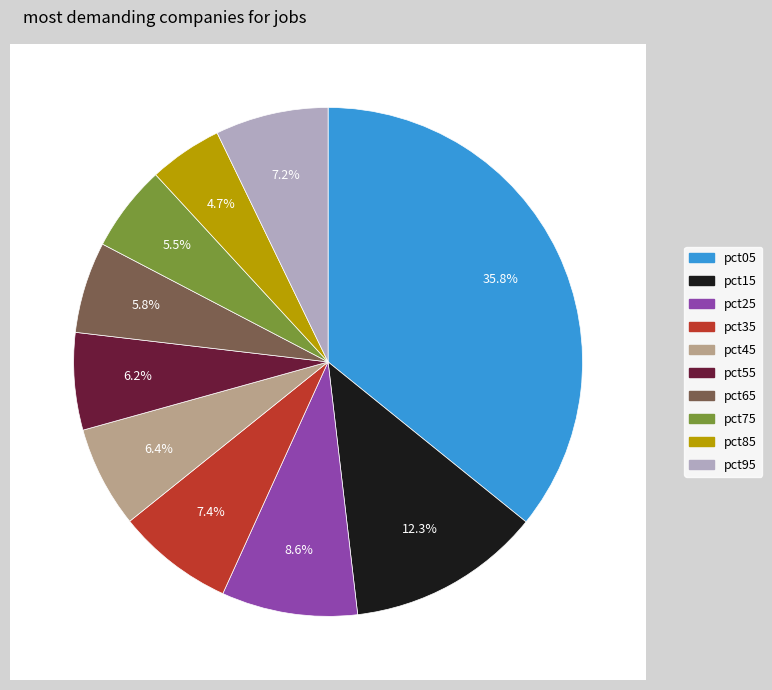

To the nearest percent, what is the combined percentage of pct25 and pct35?

16%